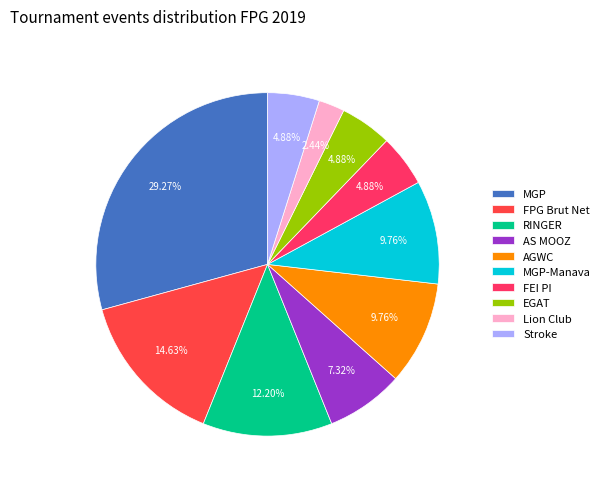

How many slices are in this pie chart?

10